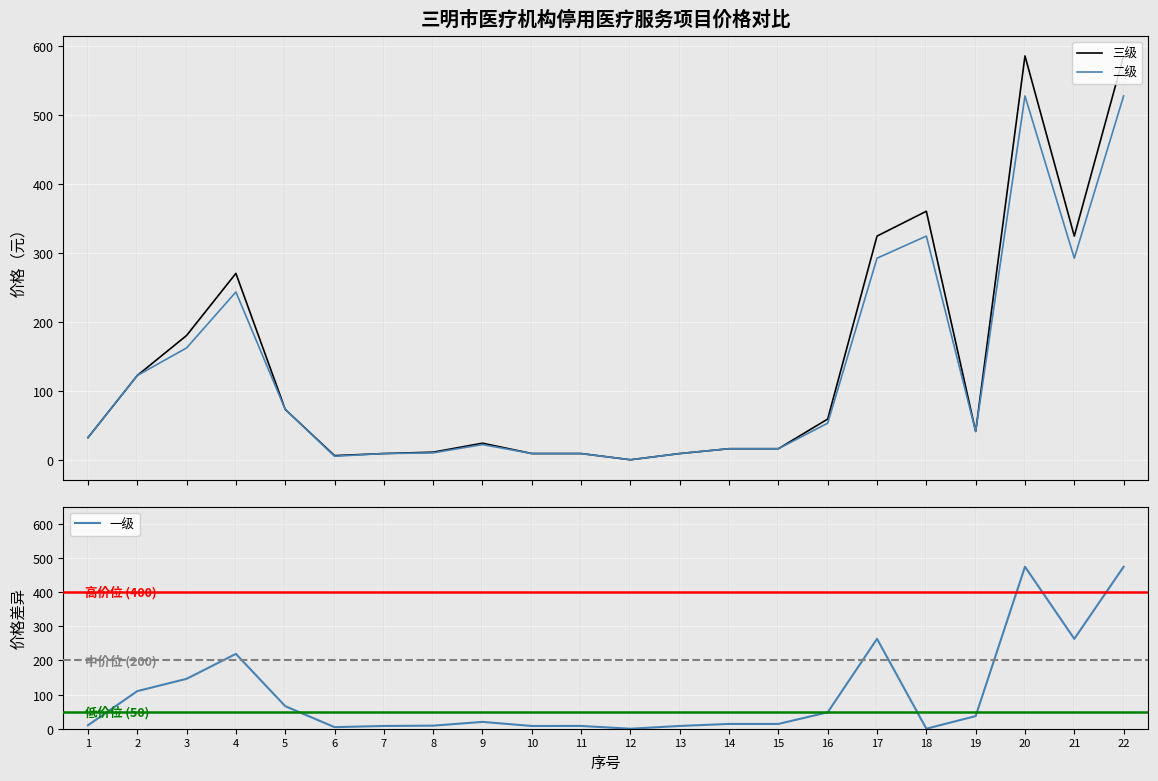

True or false: 三级 has a value of 11.0 at 8.

True